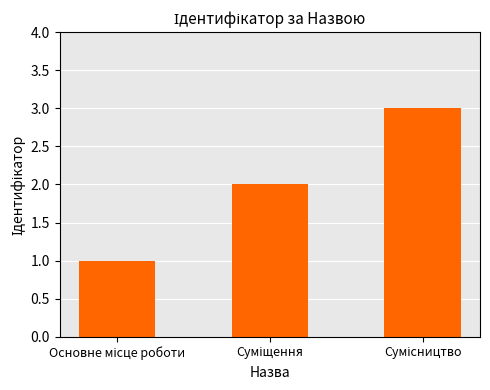

What is the maximum value shown in the chart?

3